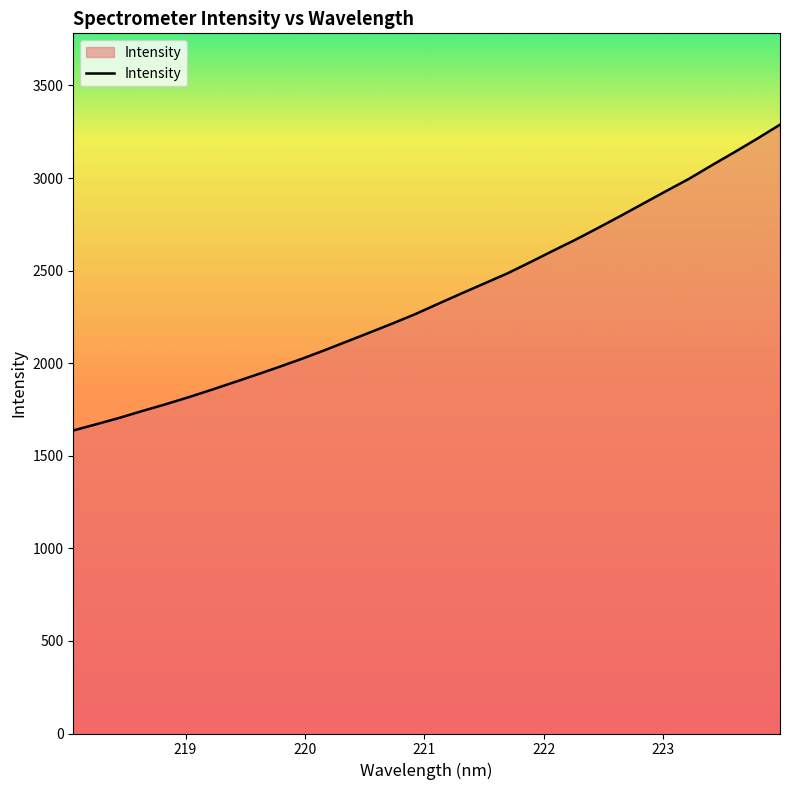

What is the maximum value shown in the chart?

3288.3